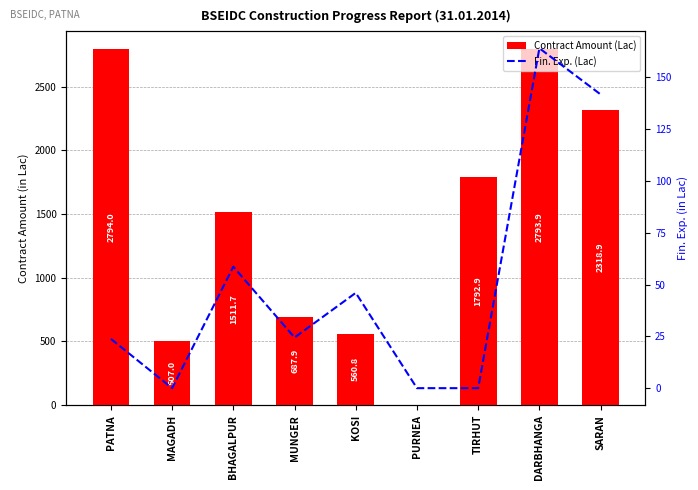

At which label is Fin. Exp. (Lac) closest to 82?

BHAGALPUR